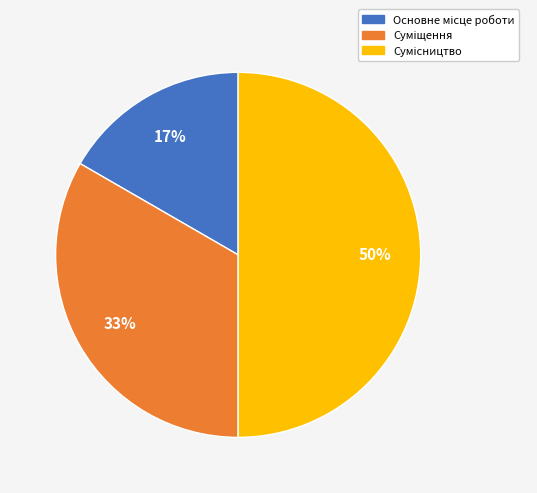

To the nearest percent, what is the difference between the largest and smallest slice percentages?

33%